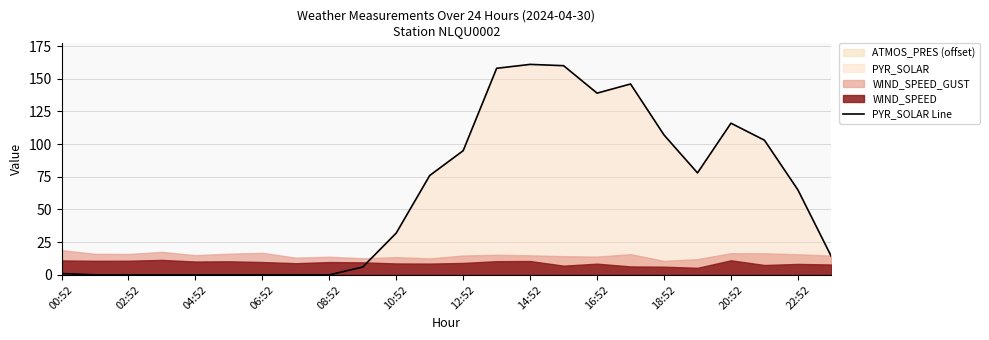

What is the maximum value for PYR_SOLAR Line?

161